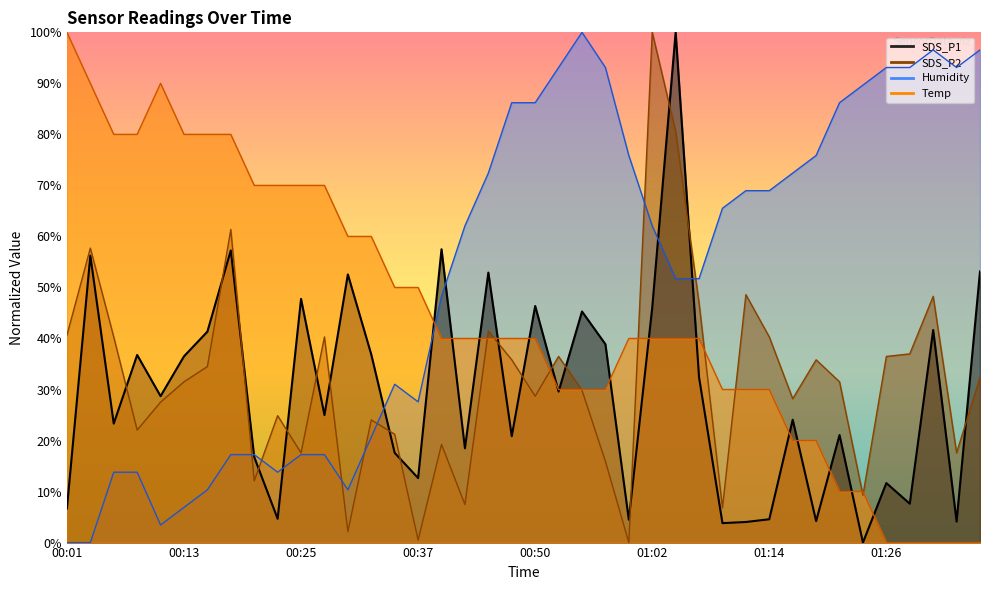

How many data points in SDS_P1 are less than 28?

20